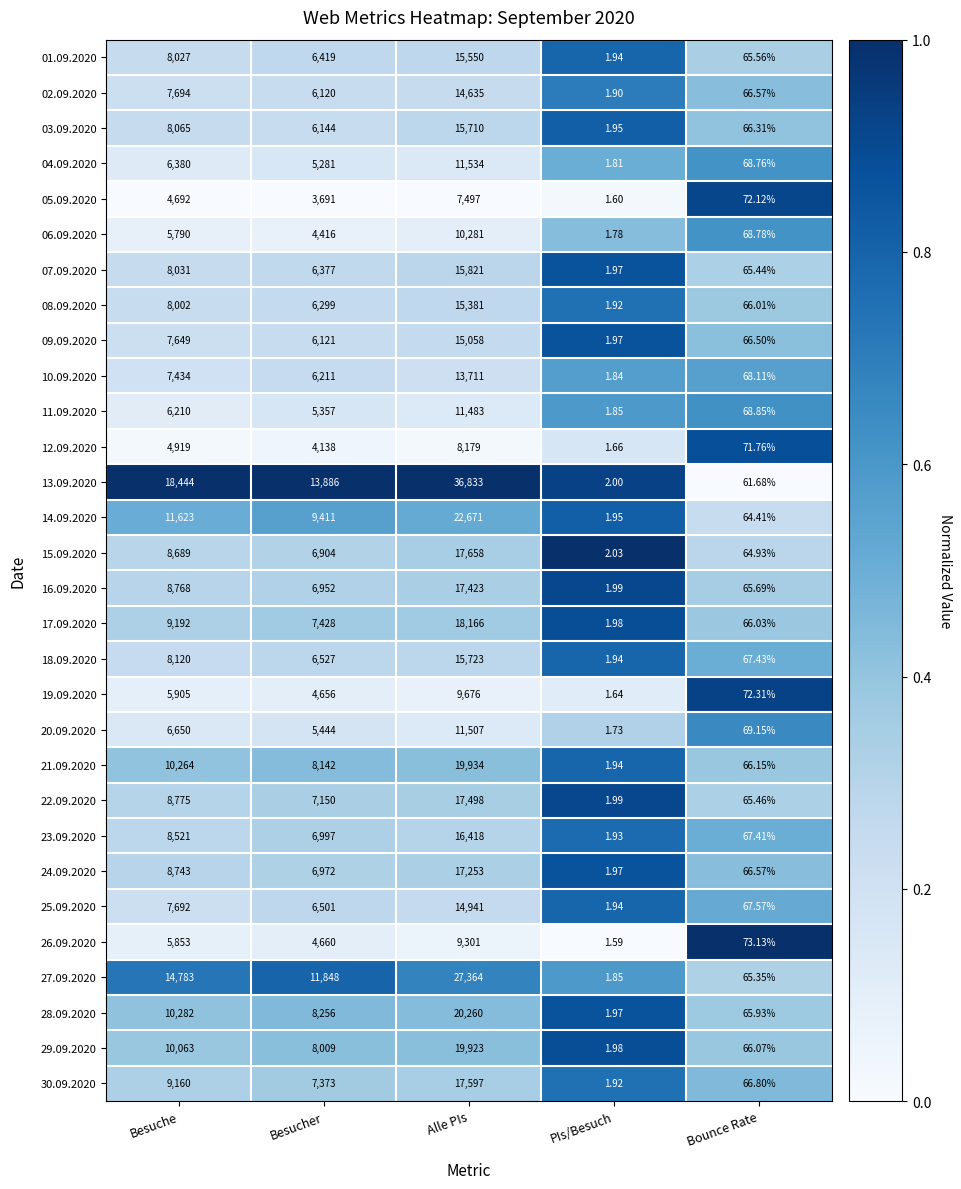

How many series are shown in this chart?

30